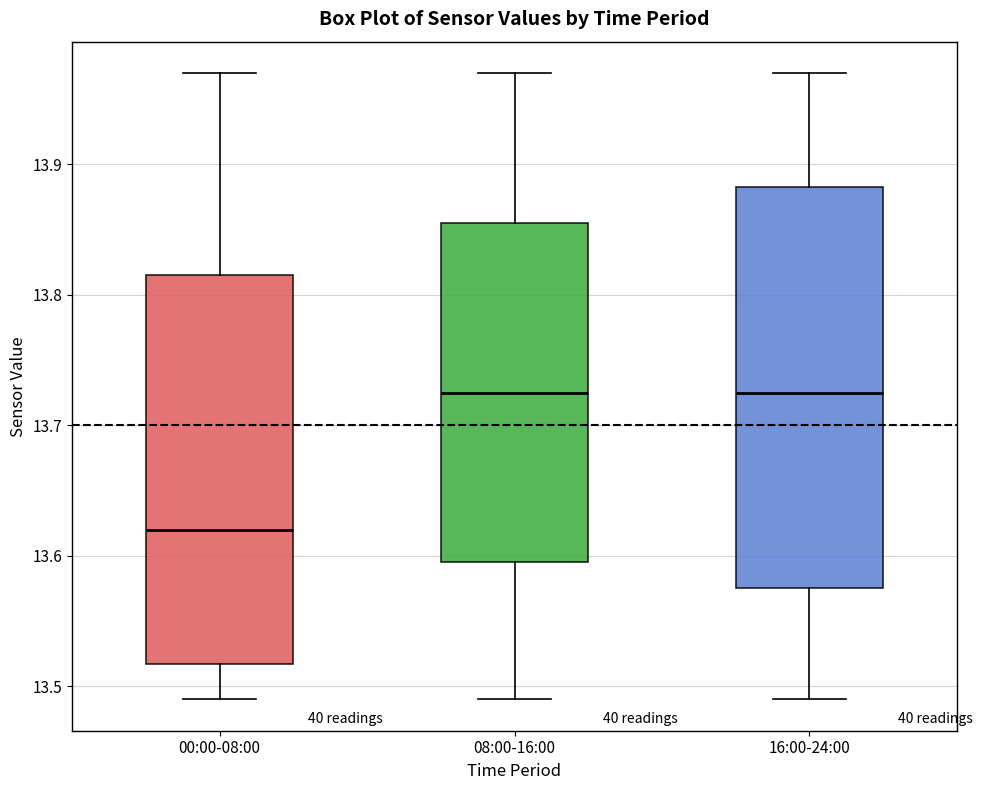

Which box has the lowest median line?

00:00-08:00